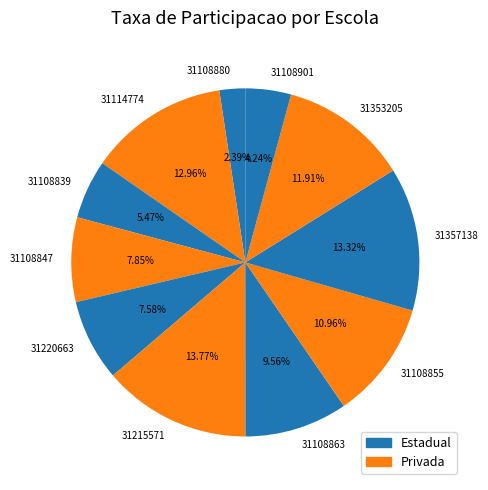

Count the number of slices in the pie.

11